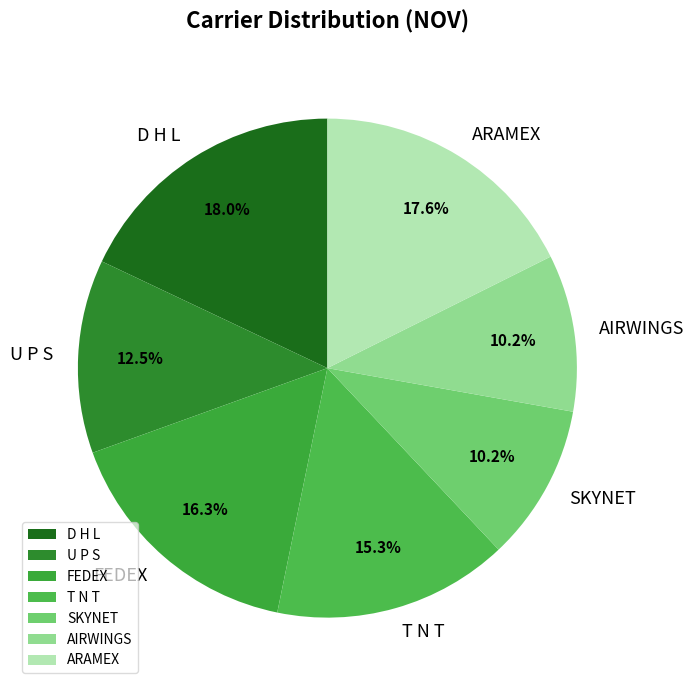

Do T N T and FEDEX together represent more than half of the pie?

No